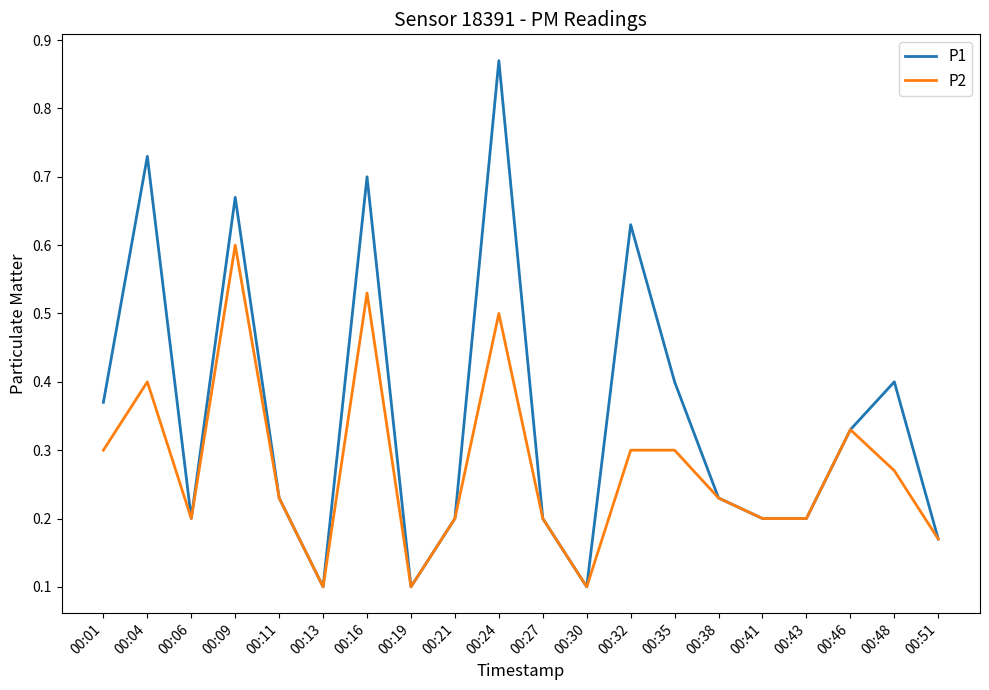

Between 00:21 and 00:48, which series saw the biggest shift?

P1